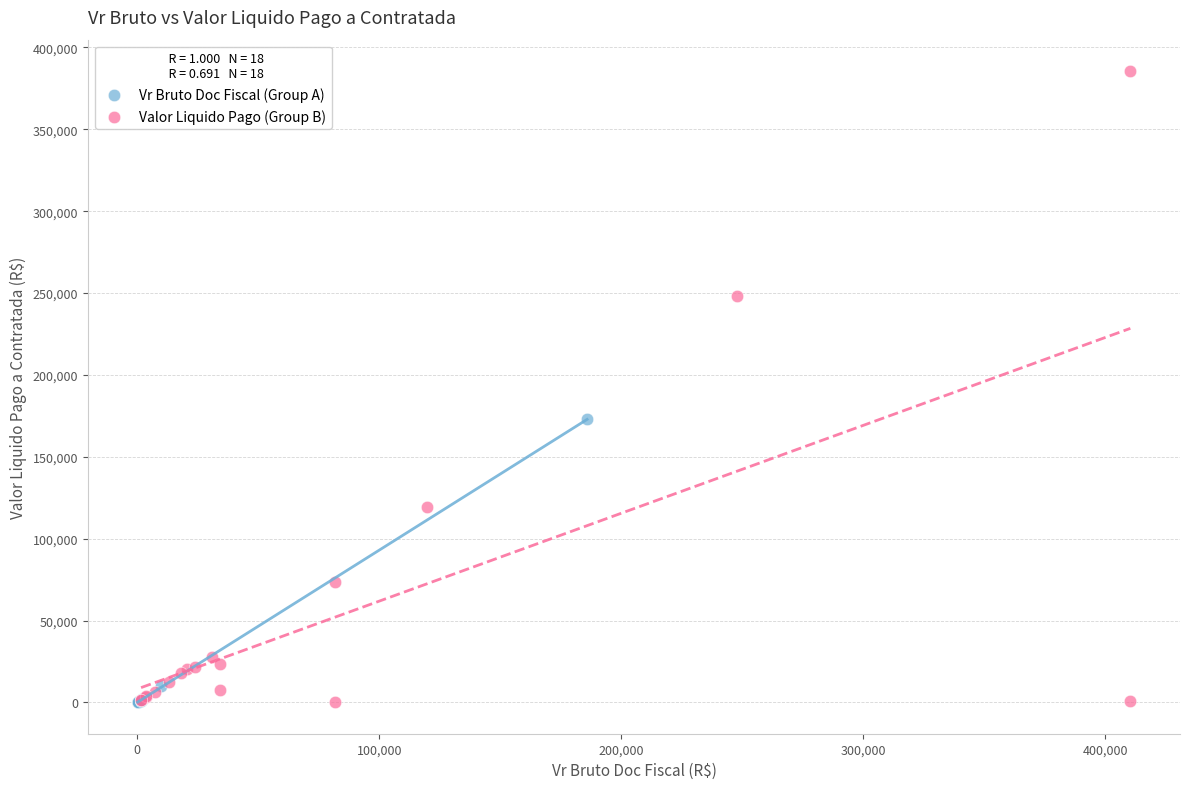

What are all the series names shown in the legend?

Vr Bruto Doc Fiscal (Group A), Valor Liquido Pago (Group B)